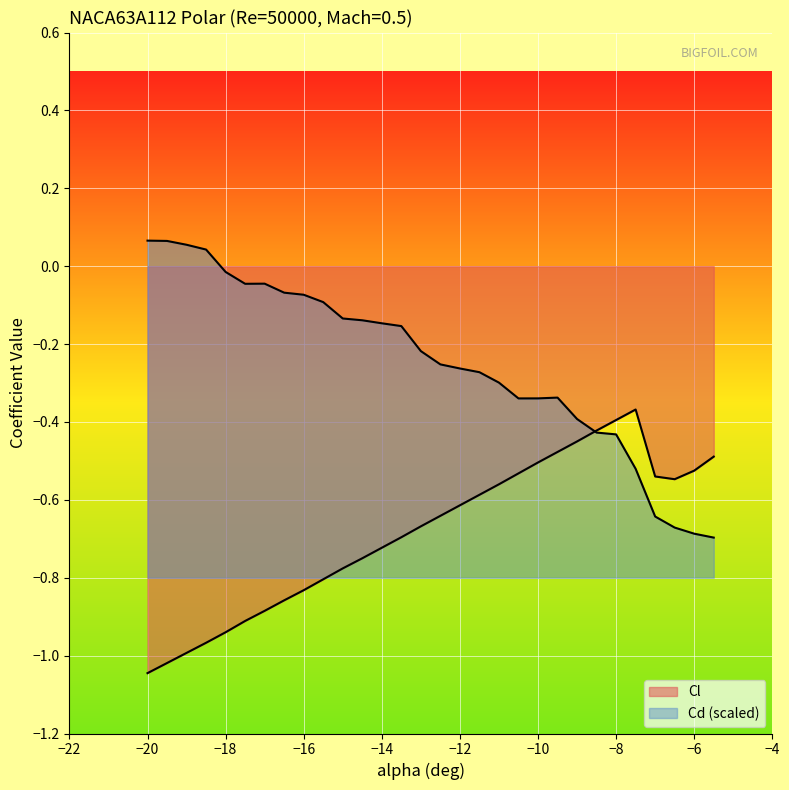

Where is the first local maximum for Cl?

-7.5